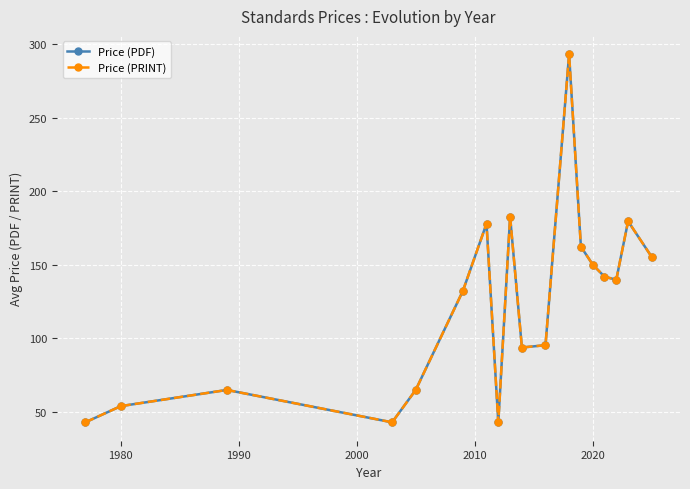

What is the difference between the second highest and second lowest values in the Price (PRINT) series?

139.7